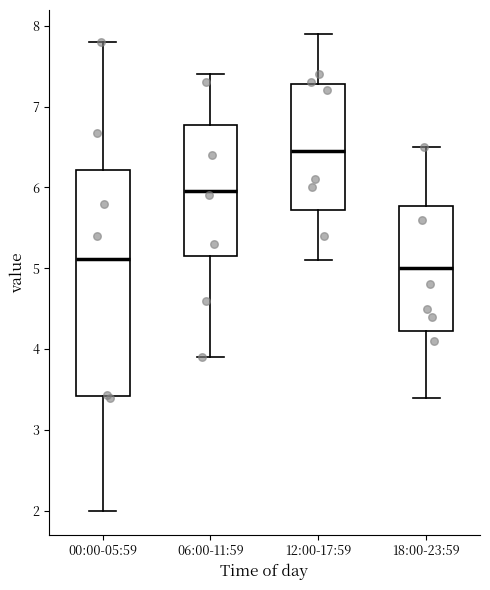

Reading left to right, transcribe this box plot: for each box, give where its median line is, the range the box spans, and where its two whiskers end, as read against the y-axis. The values are not printed on the chart, so give them approximately, as read against the axis.

00:00-05:59: median 5.1, box 3.4 to 6.2, whiskers 2.0 to 7.8
06:00-11:59: median 6.0, box 5.2 to 6.8, whiskers 3.9 to 7.4
12:00-17:59: median 6.5, box 5.7 to 7.3, whiskers 5.1 to 7.9
18:00-23:59: median 5.0, box 4.2 to 5.8, whiskers 3.4 to 6.5